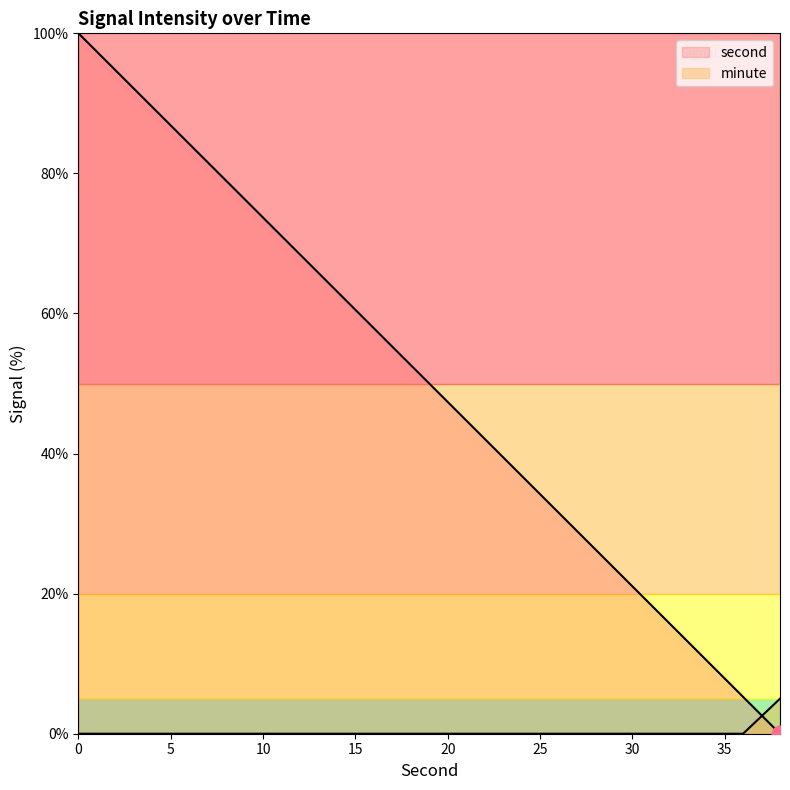

What is the spread (max minus min) of values at 34?

10.5